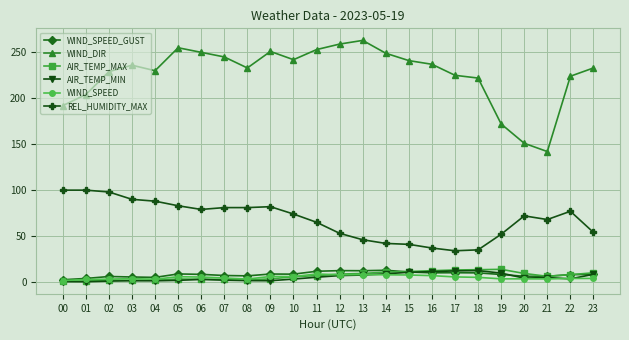

The value of WIND_DIR at 22 is 224.0. True or false?

True